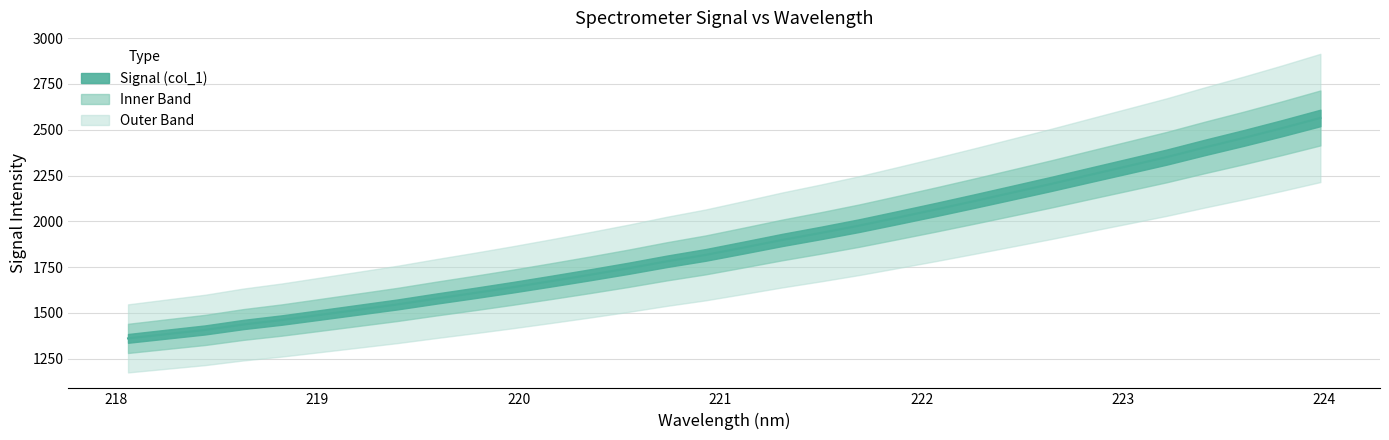

What is the maximum value shown in the chart?

2564.4